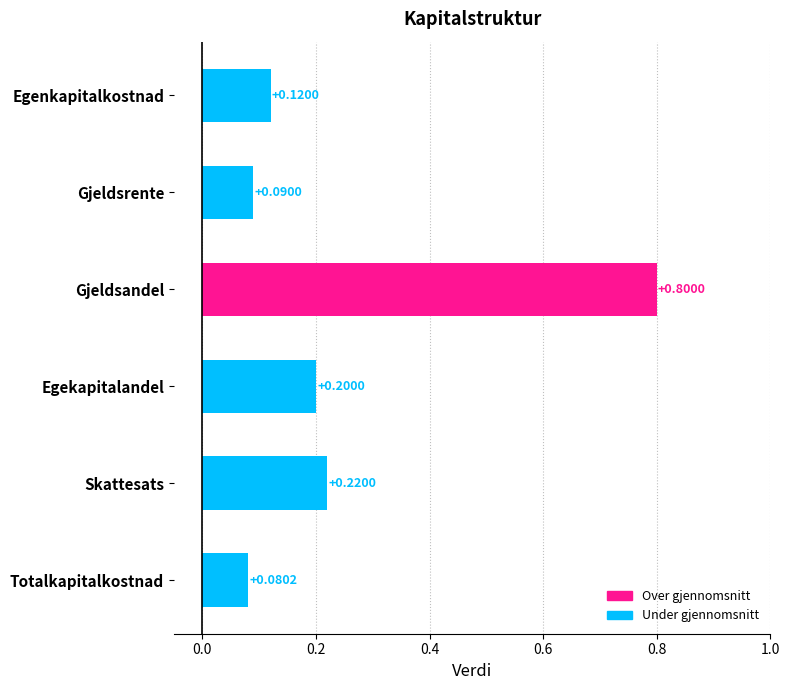

What is the label of the 4th bar from the top?

Egekapitalandel